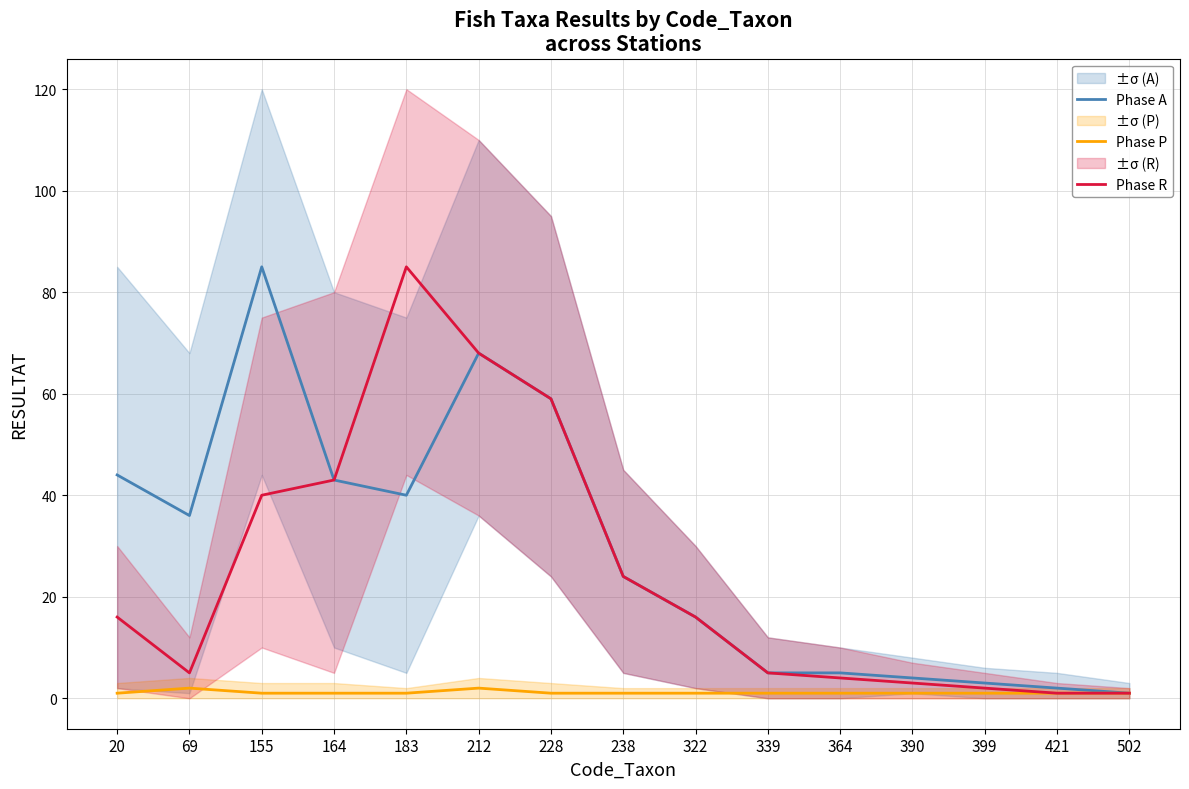

What is the difference between the maximum and second lowest values in the Phase R series?

84